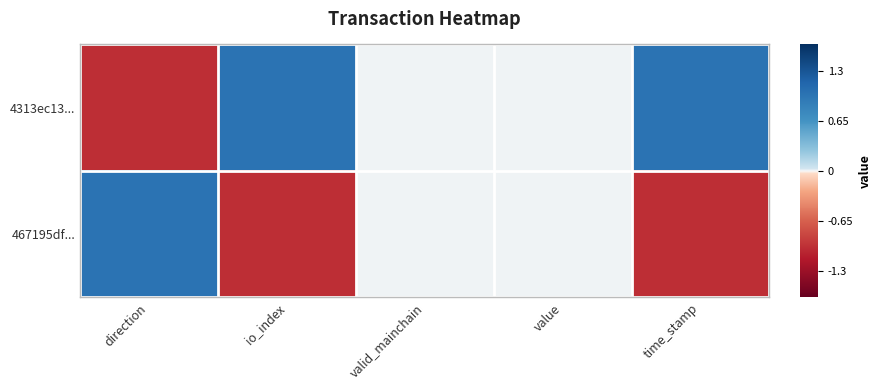

At which category is the sum across all series the highest?

direction